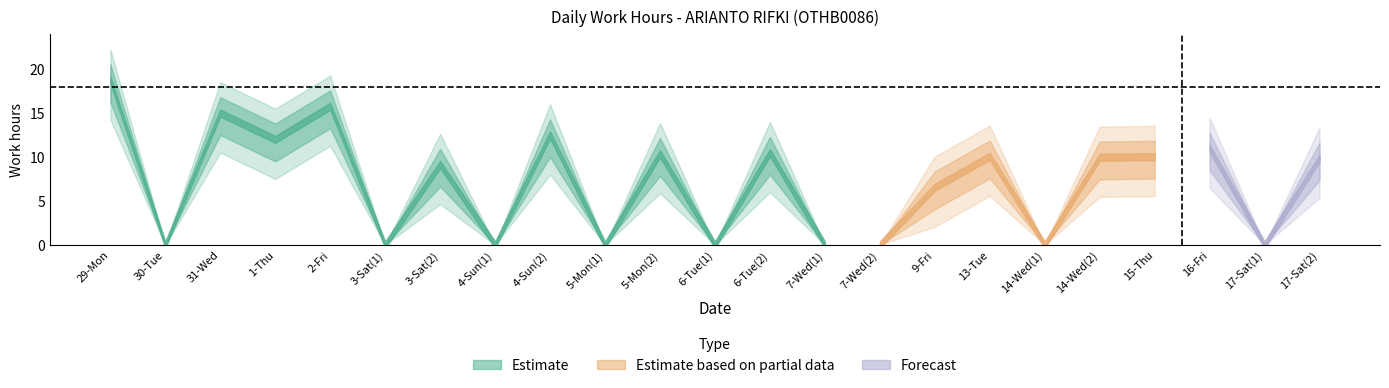

What is the change in value from 15-Thu to 17-Sat(1)?

-10.0